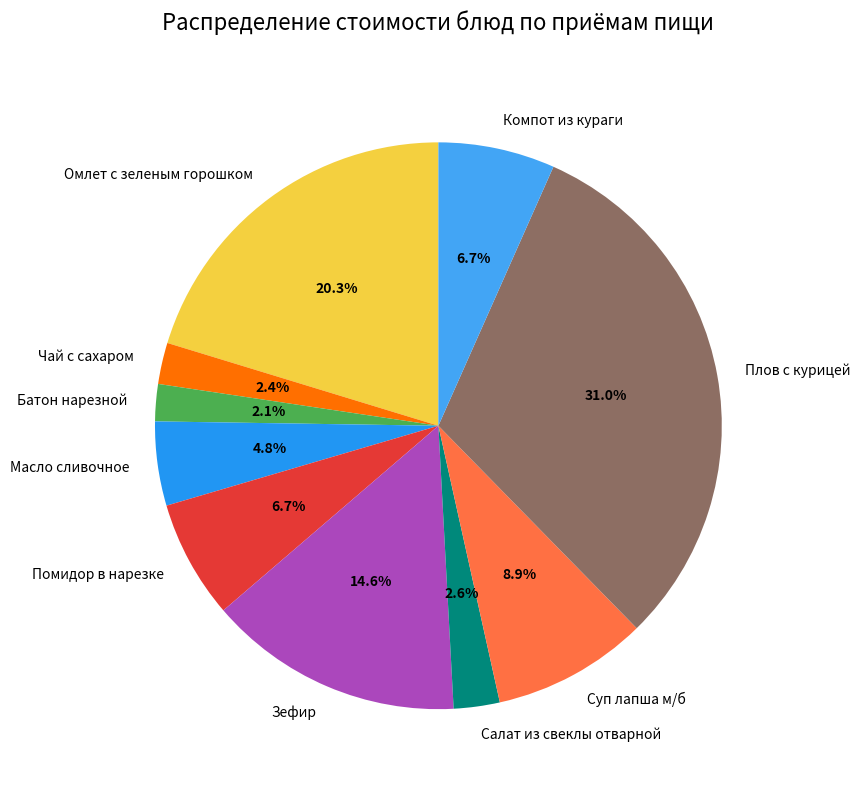

How many slices are in this pie chart?

10